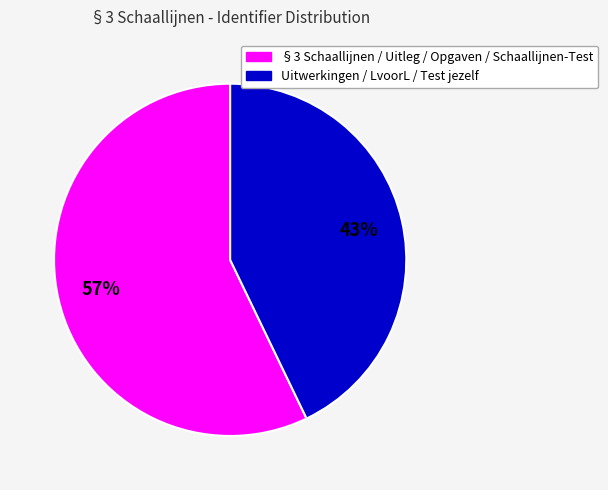

To the nearest percent, what is the difference between the largest and smallest slice percentages?

14%